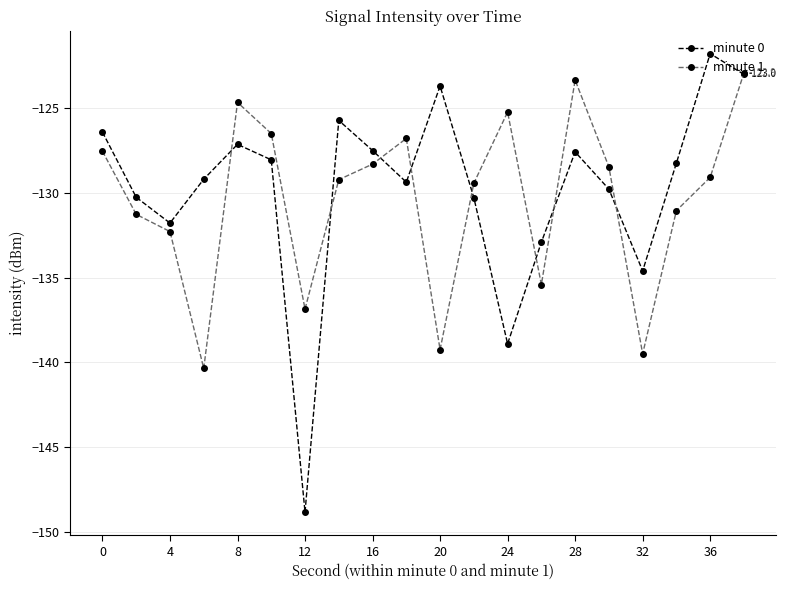

What is the value of the minute 1 point at the 18th from the left?

-131.1